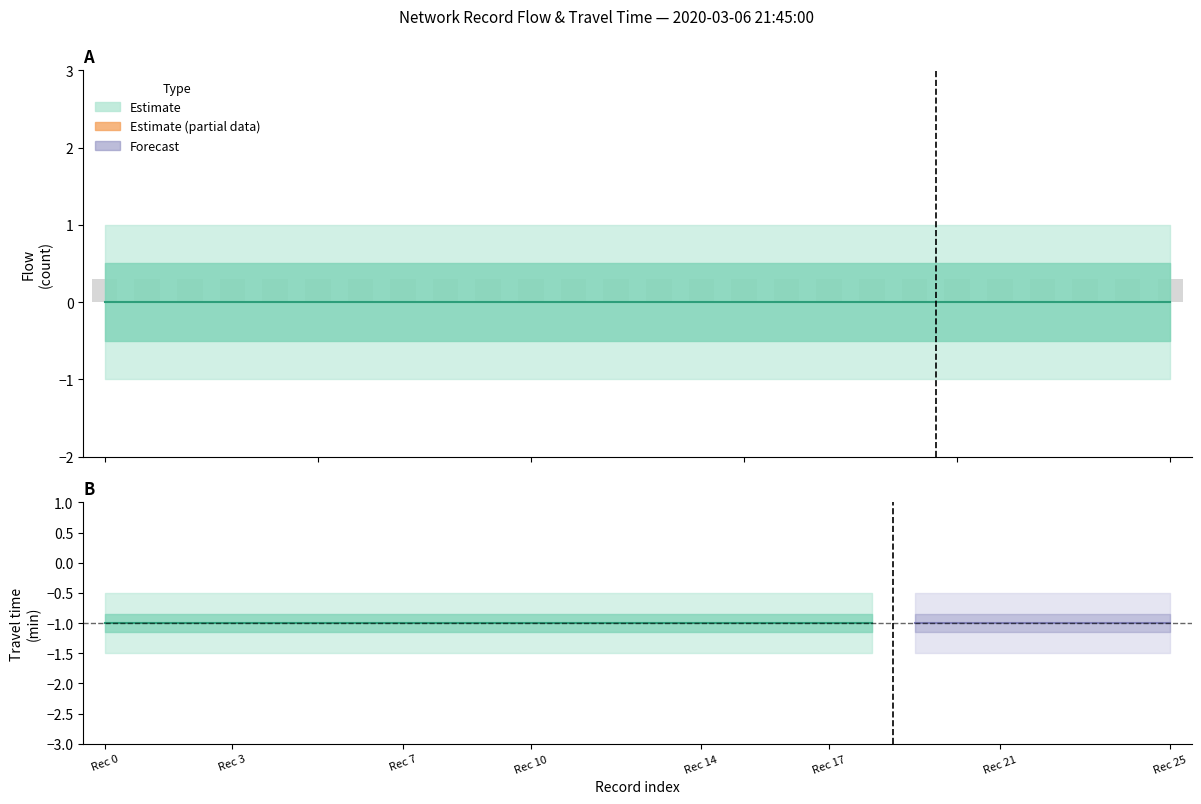

How many bars are there in total?

52